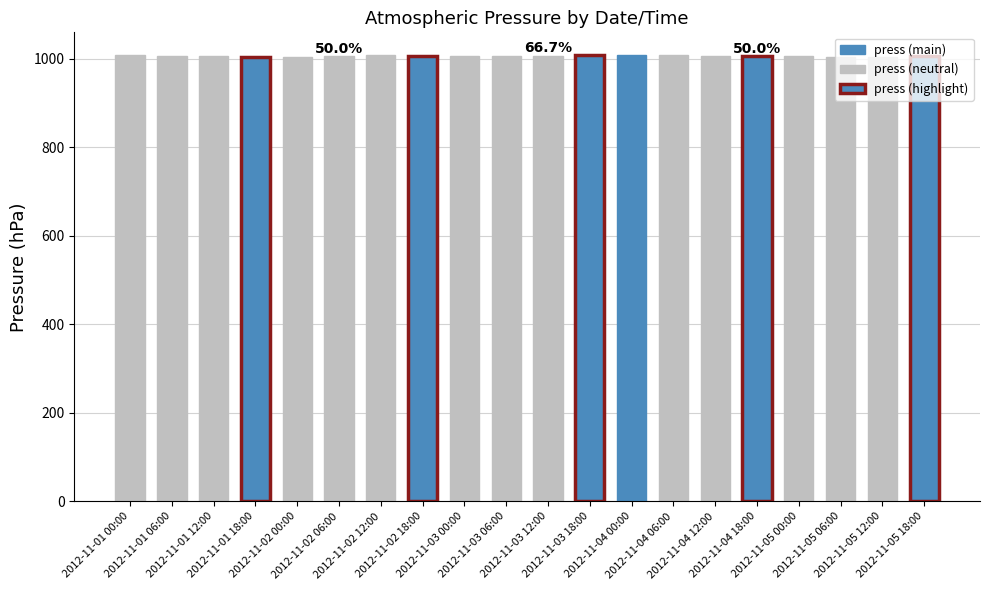

Which has a higher value, 2012-11-02 12:00 or 2012-11-05 12:00?

2012-11-02 12:00